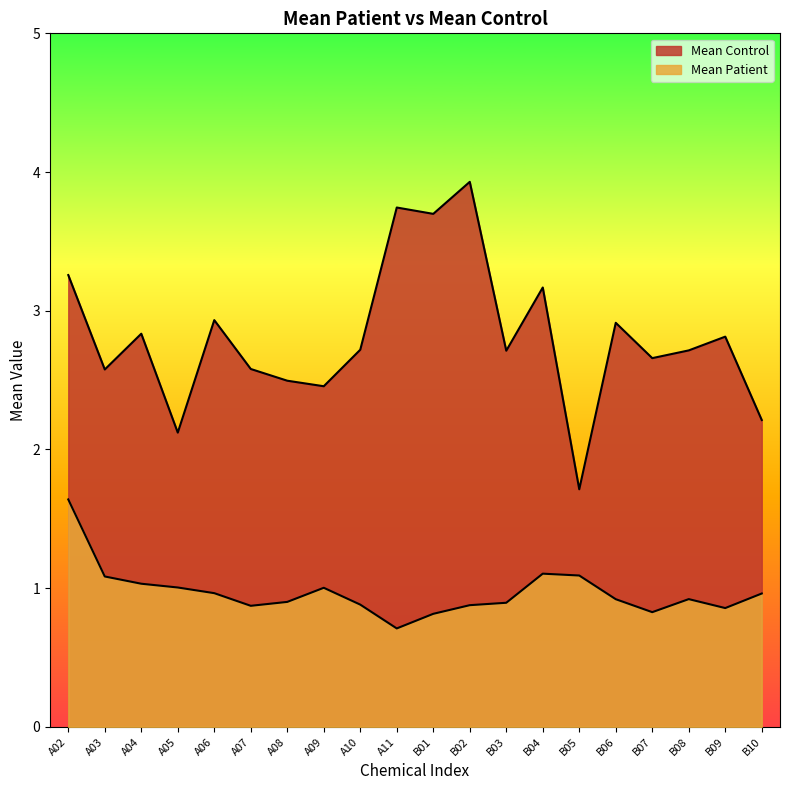

True or false: Mean Control has a value of 2.6 at A07.

True